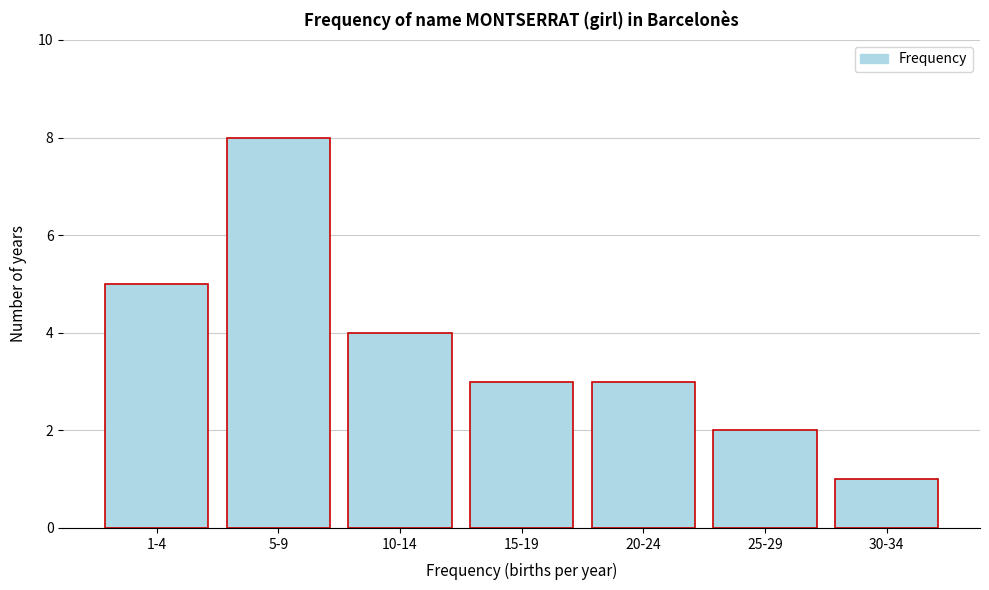

Reading right to left, extract all data points from this chart.

30-34=1	25-29=2	20-24=3	15-19=3	10-14=4	5-9=8	1-4=5